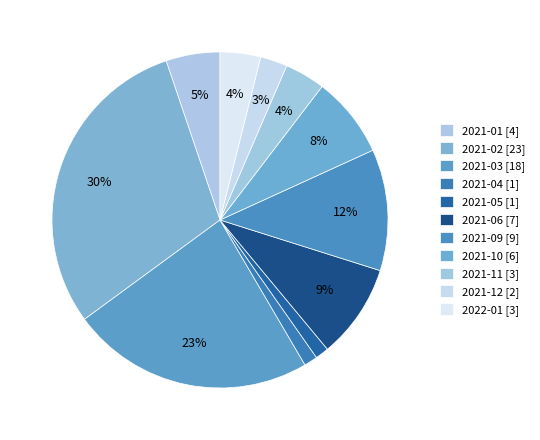

Count the number of slices in the pie.

11